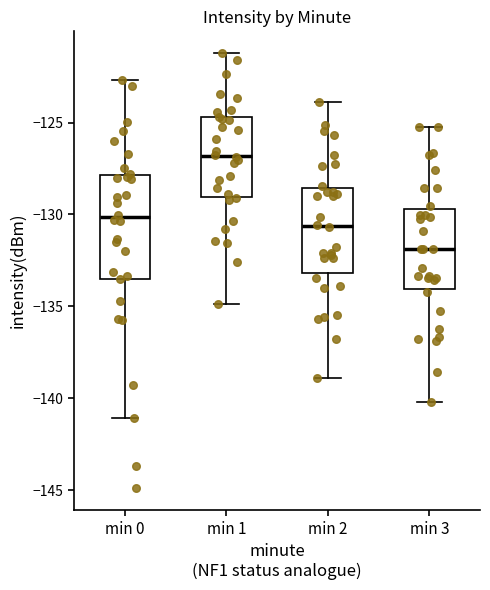

Which box has the highest median line?

min 1